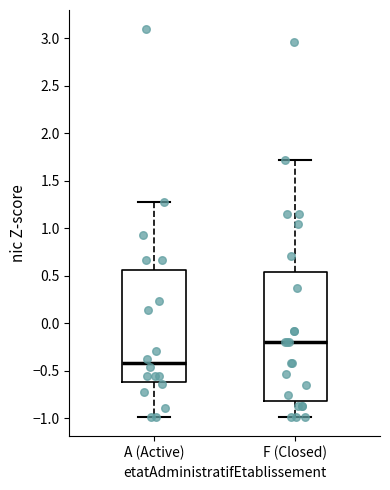

Reading left to right, read every box against the y-axis: the position of its median line, the range the box covers, and the ends of its whiskers. The values are not printed on the chart, so give them approximately, as read against the axis.

A (Active): median -0.40, box -0.60 to 0.55, whiskers -1.00 to 1.25
F (Closed): median -0.20, box -0.80 to 0.55, whiskers -1.00 to 1.70